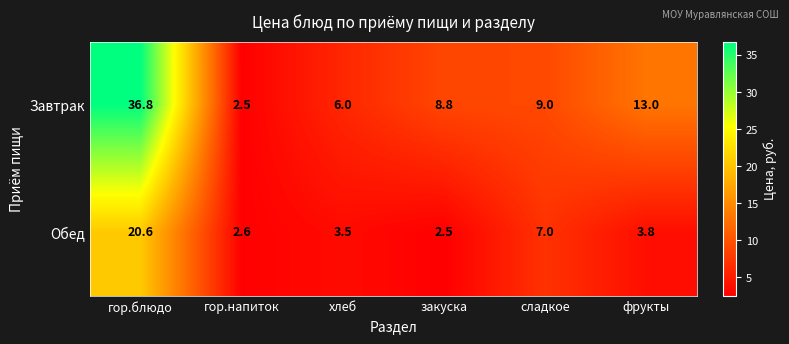

What is the sum of the Завтрак values at сладкое and гор.напиток?

11.5